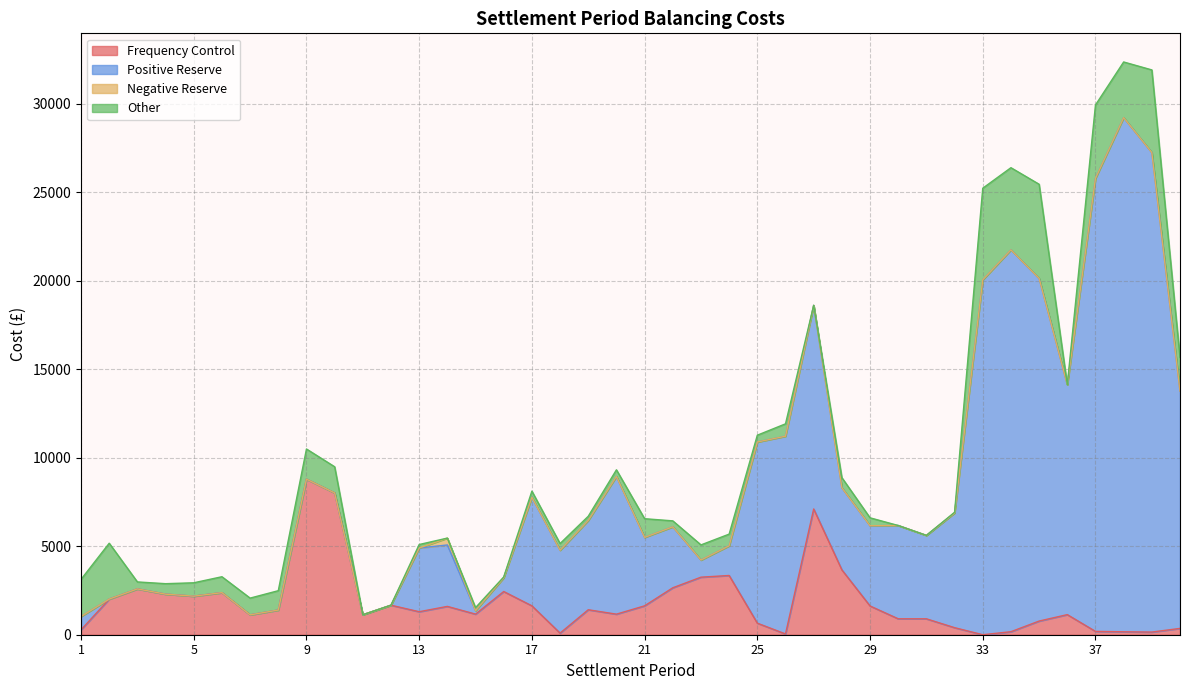

What is the average value of the Other series?

1223.1